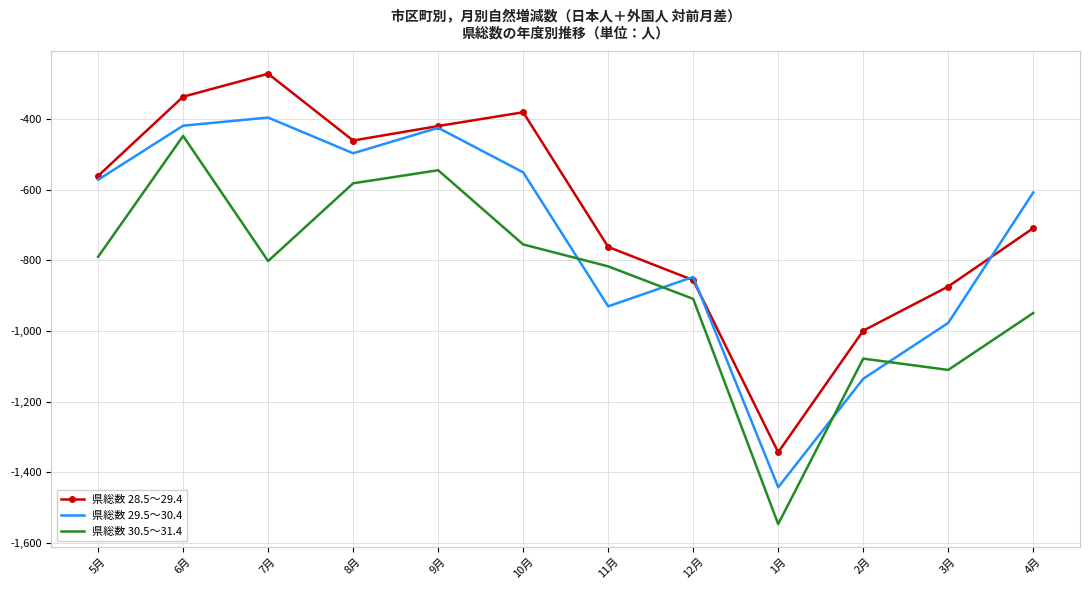

At 11月, list the series in order from largest to smallest.

県総数 28.5～29.4, 県総数 30.5～31.4, 県総数 29.5～30.4